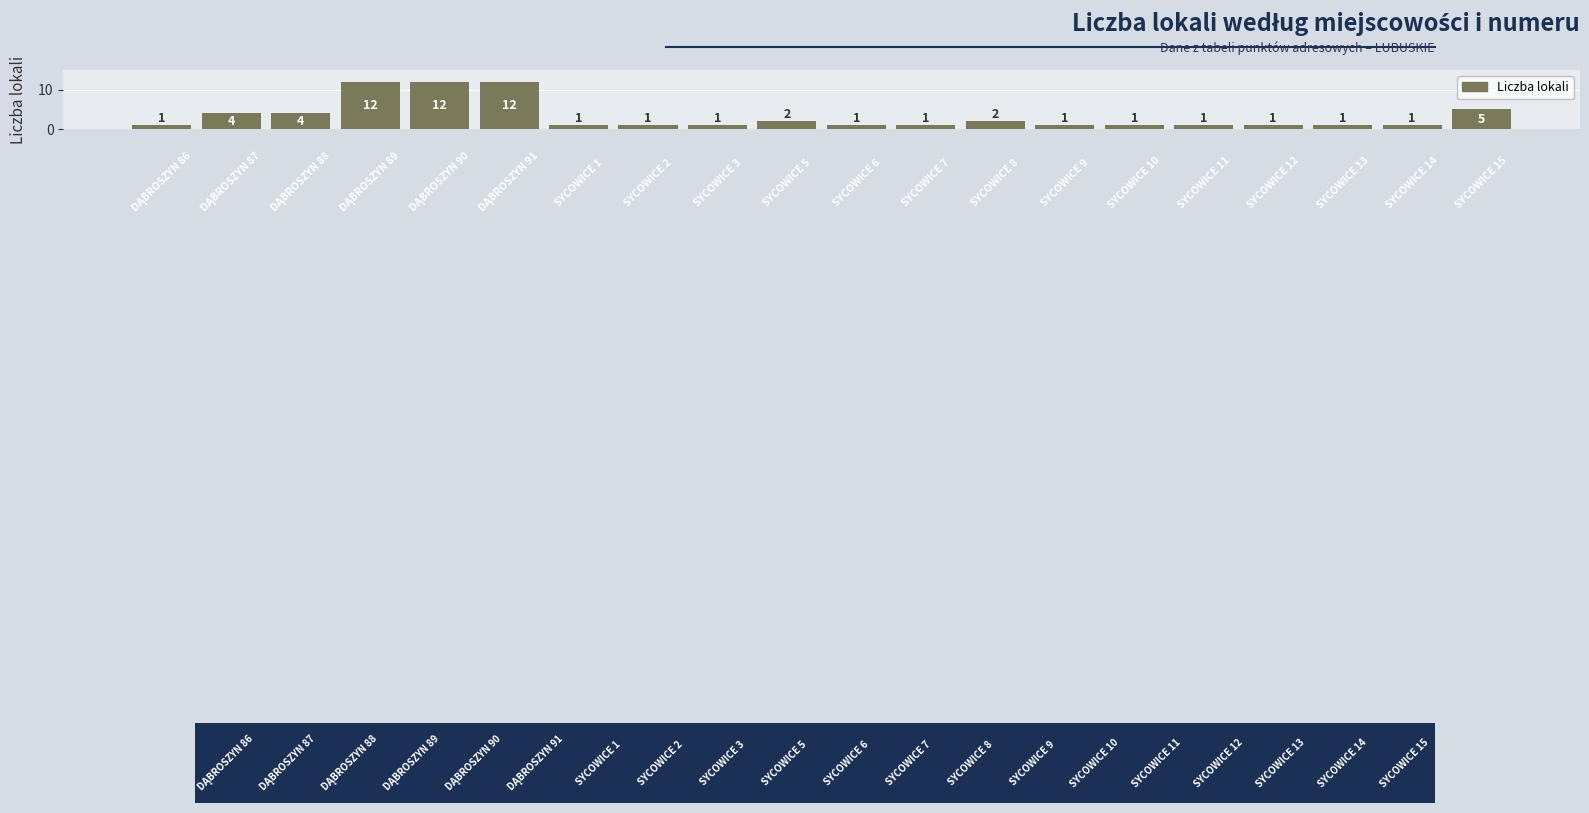

What is the difference between the second highest and minimum values?

11